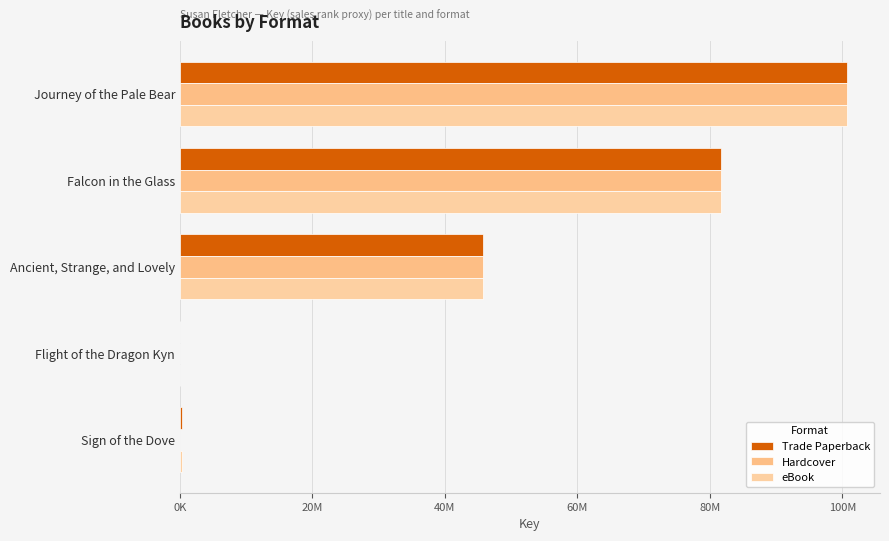

How many groups of bars are there?

5